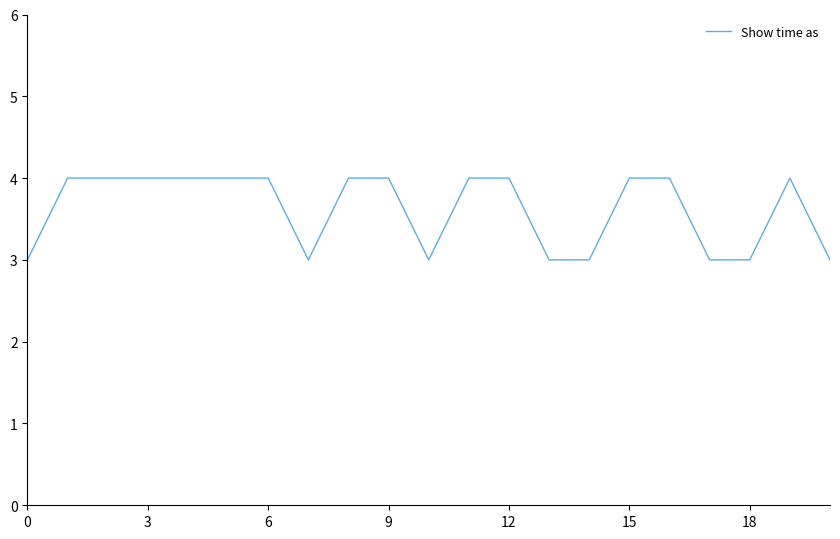

Reading left to right, transcribe all the data shown in this chart.

3	4	4	4	4	4	4	3	4	4	3	4	4	3	3	4	4	3	3	4	3